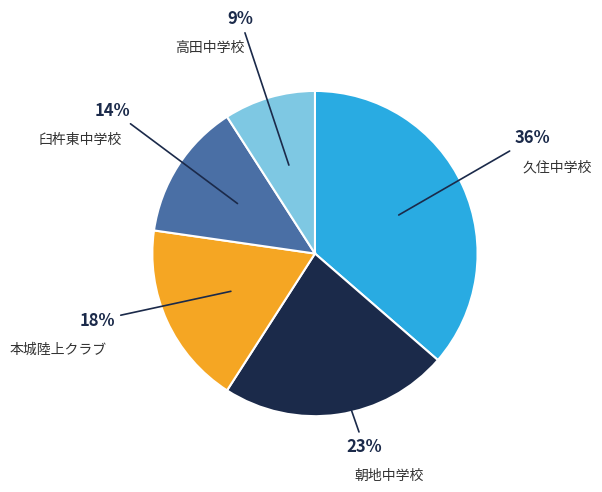

To the nearest percent, what is the difference between the largest and smallest slice percentages?

27%